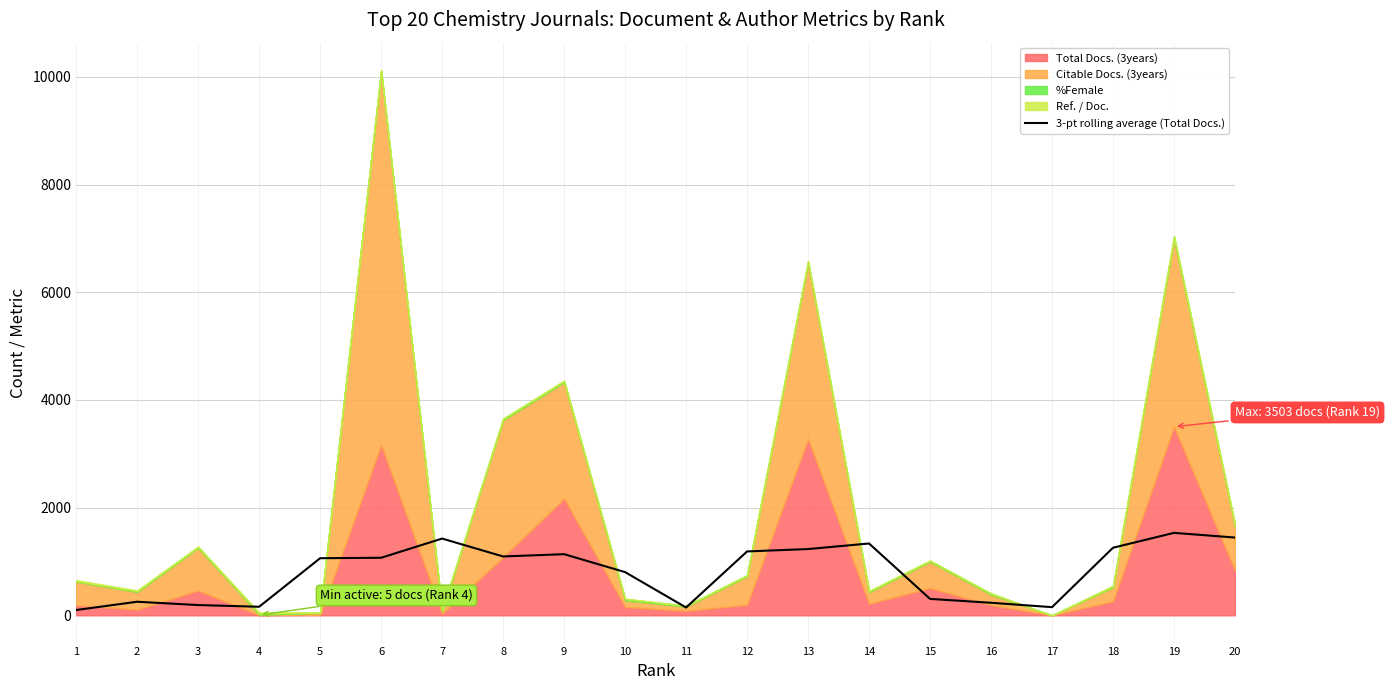

At which category does the data reach its first local peak?

2